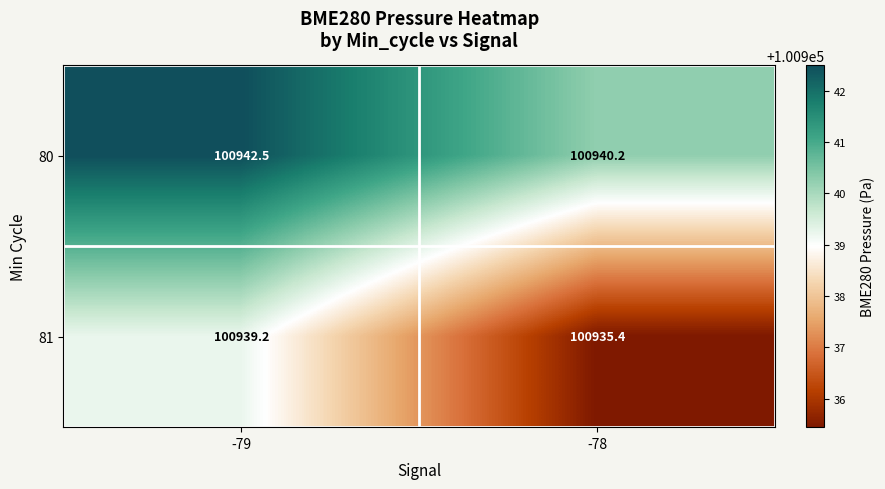

What is the average value of the 80 series?

100941.4